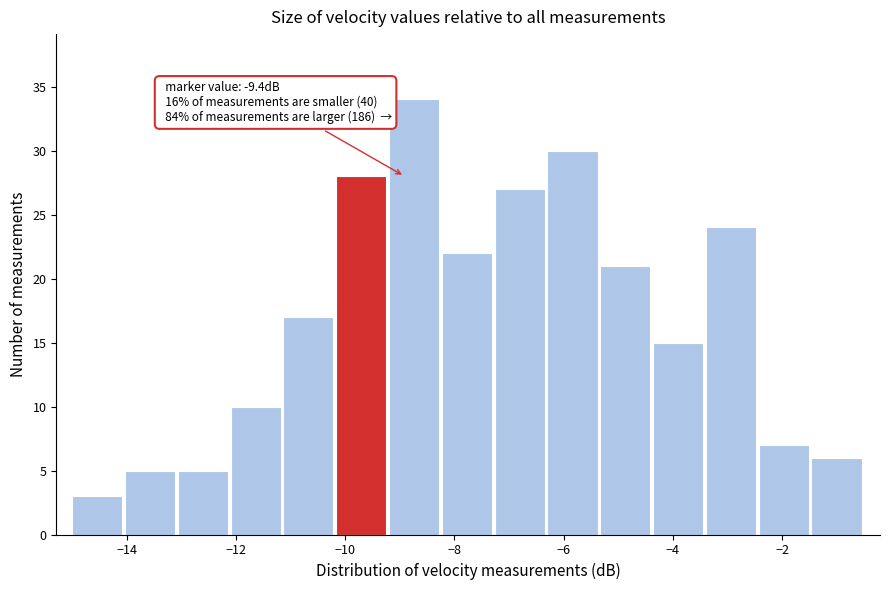

Which range on the x-axis has the tallest bar?

-9.2 to -8.2